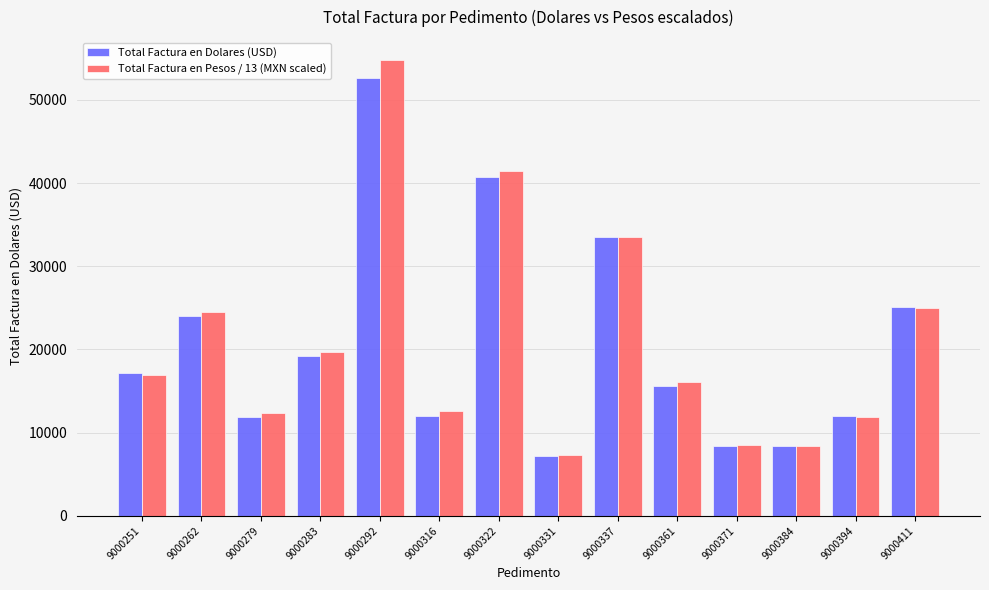

Which series has the widest spread of values?

Total Factura en Pesos / 13 (MXN scaled)